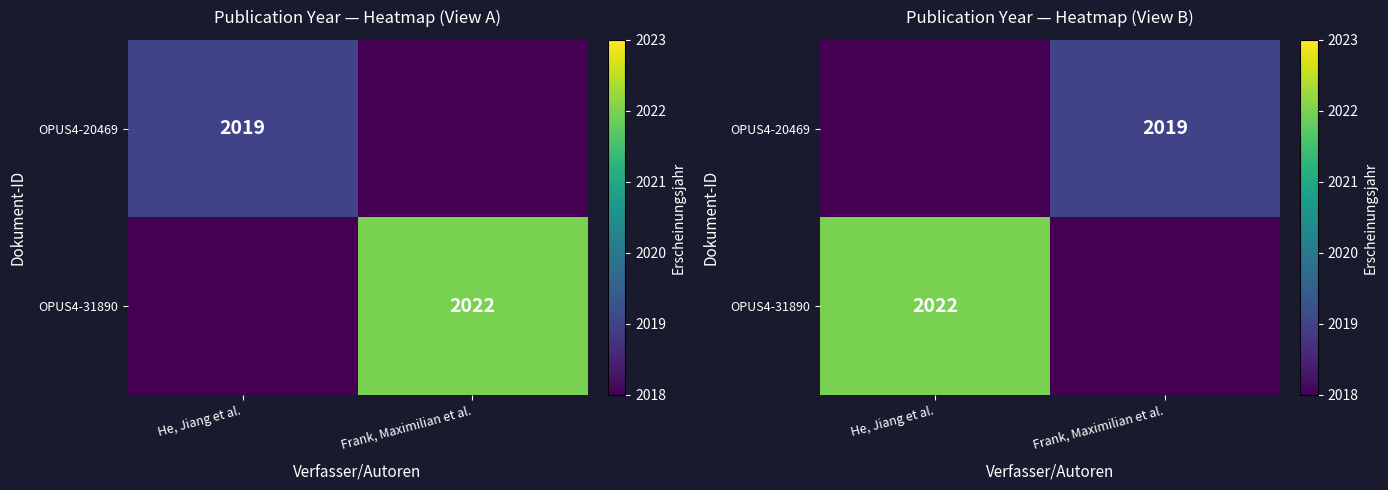

Is it true that OPUS4-20469 equals 750 at He, Jiang et al.?

False